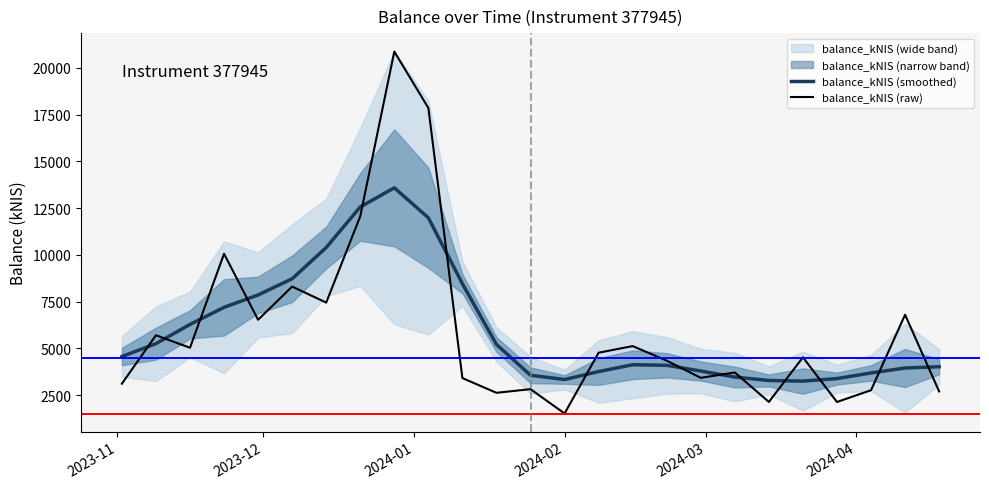

Is the value of balance_kNIS (raw) at 23 greater than the value of balance_kNIS (smoothed) at 2024-03?

No